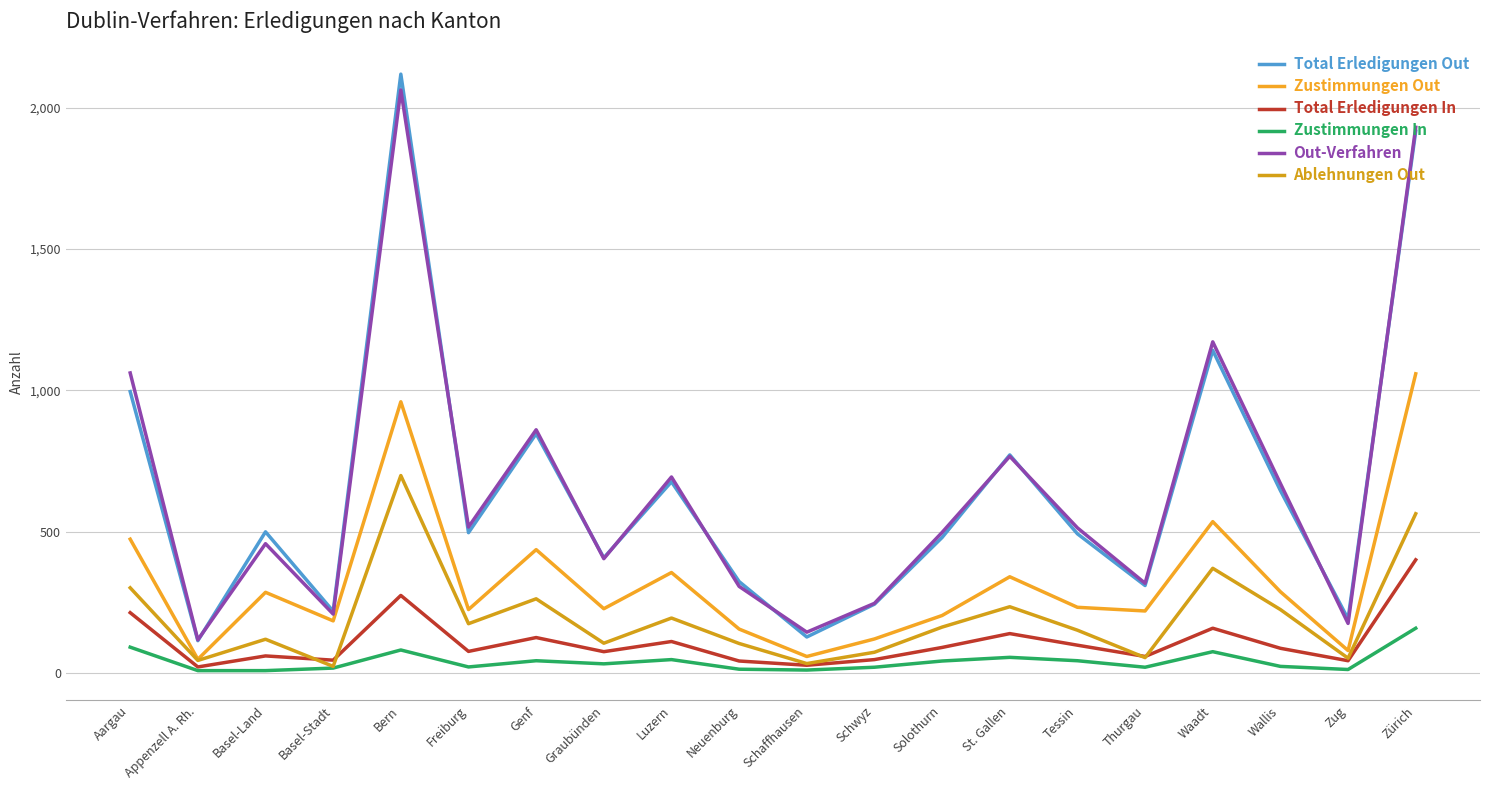

How many lines are shown in the chart?

6